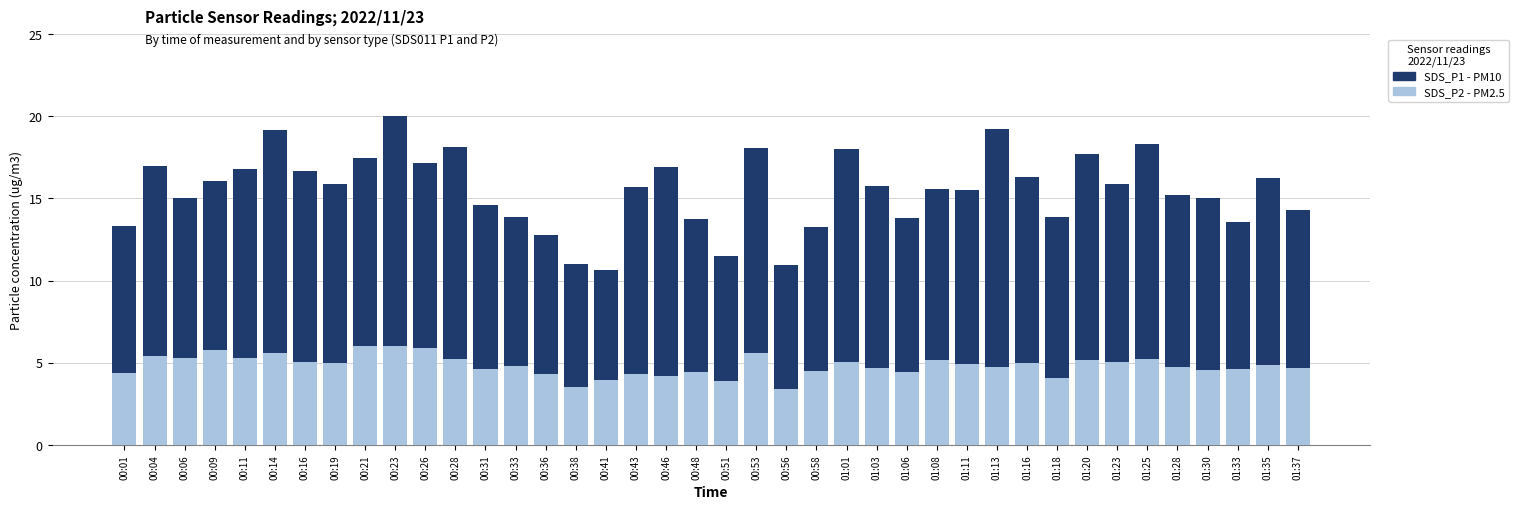

What is the total value across all series at 00:16?

16.7